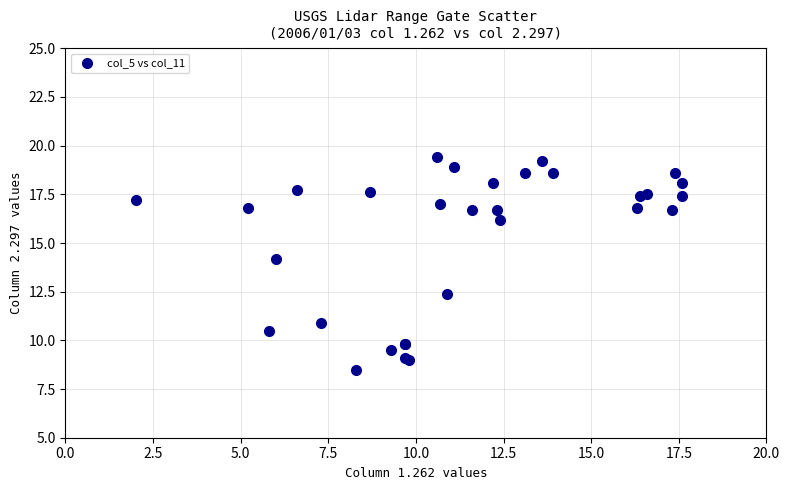

What Y value in the scatter plot is closest to 13?

12.4